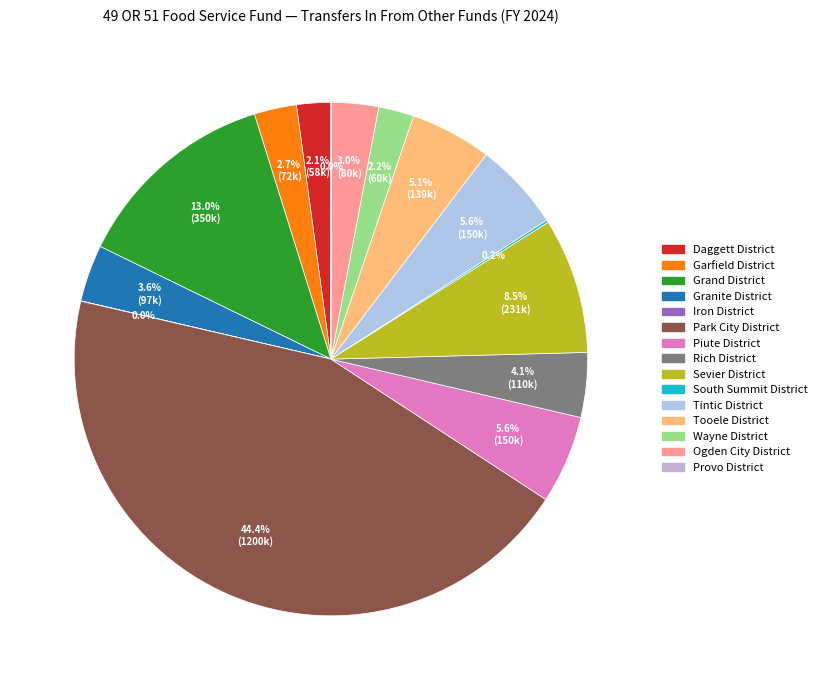

Is the sum of Ogden City District and Wayne District greater than half?

No